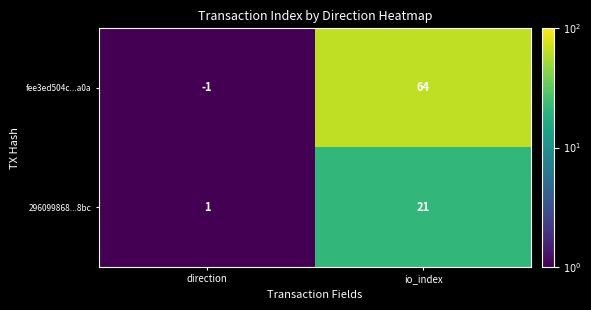

How many values in the 296099868...8bc series are below 21?

1